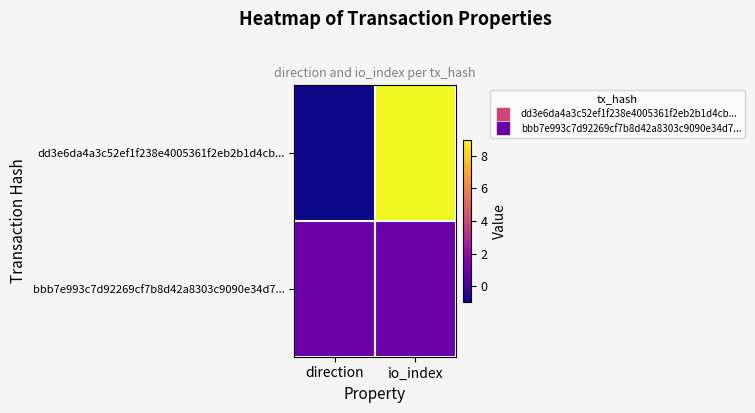

At how many categories does at least one series exceed 8?

1